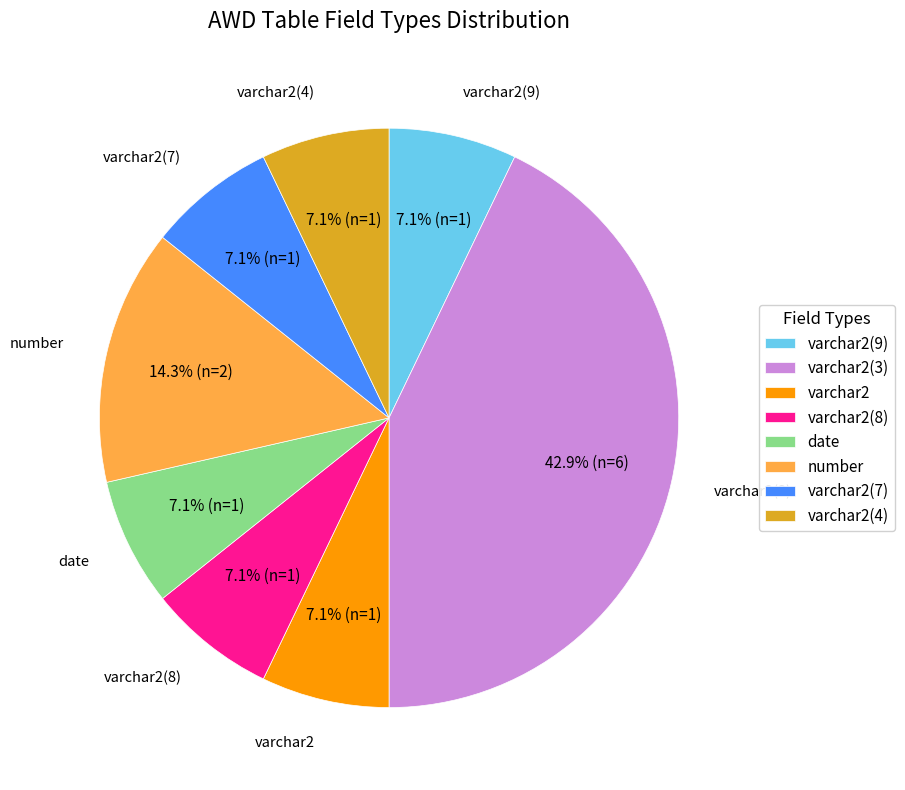

To the nearest percent, what is the average slice percentage?

12%